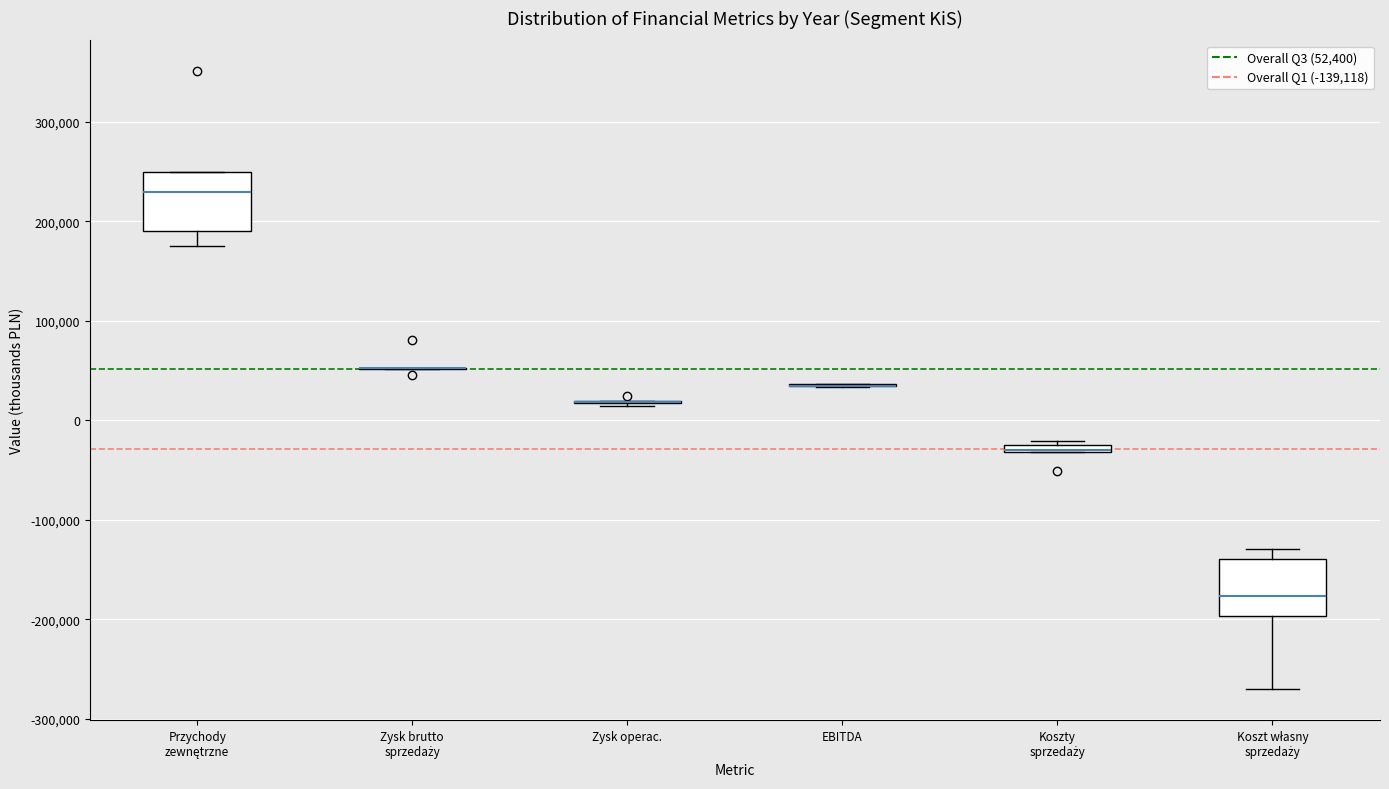

Where is the upper edge of the box for Koszty sprzedaży on the y-axis? The values are not printed on the chart, so give them approximately, as read against the axis.

-20000